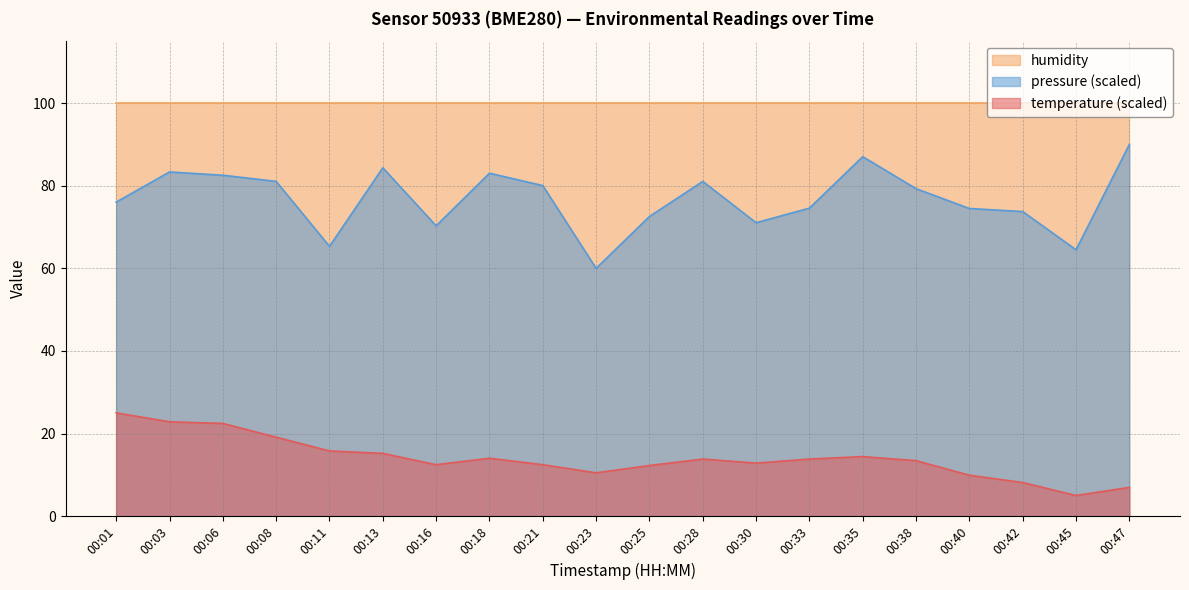

What is the value of the pressure_normalized point at the 13th from the left?

71.1